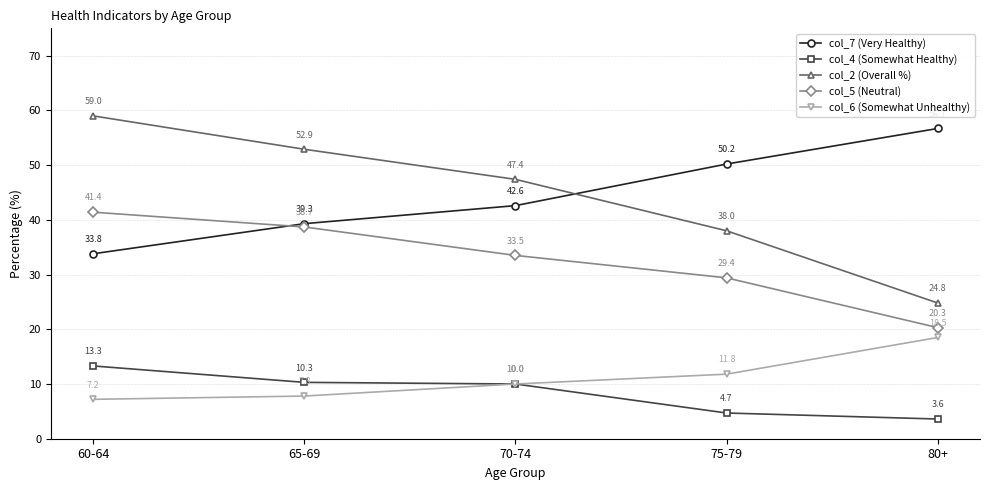

What is the spread (max minus min) of values at 80+?

53.1